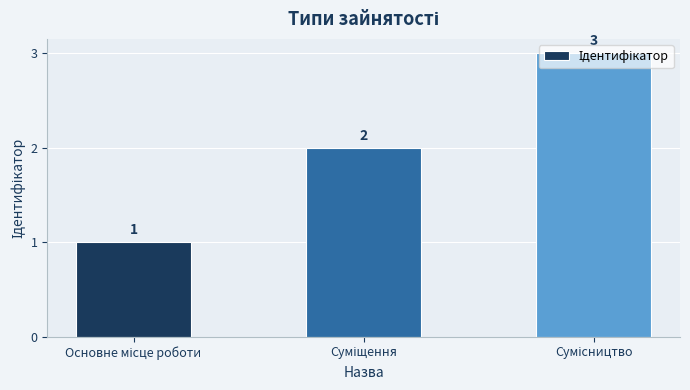

Does the chart contain any negative values?

No